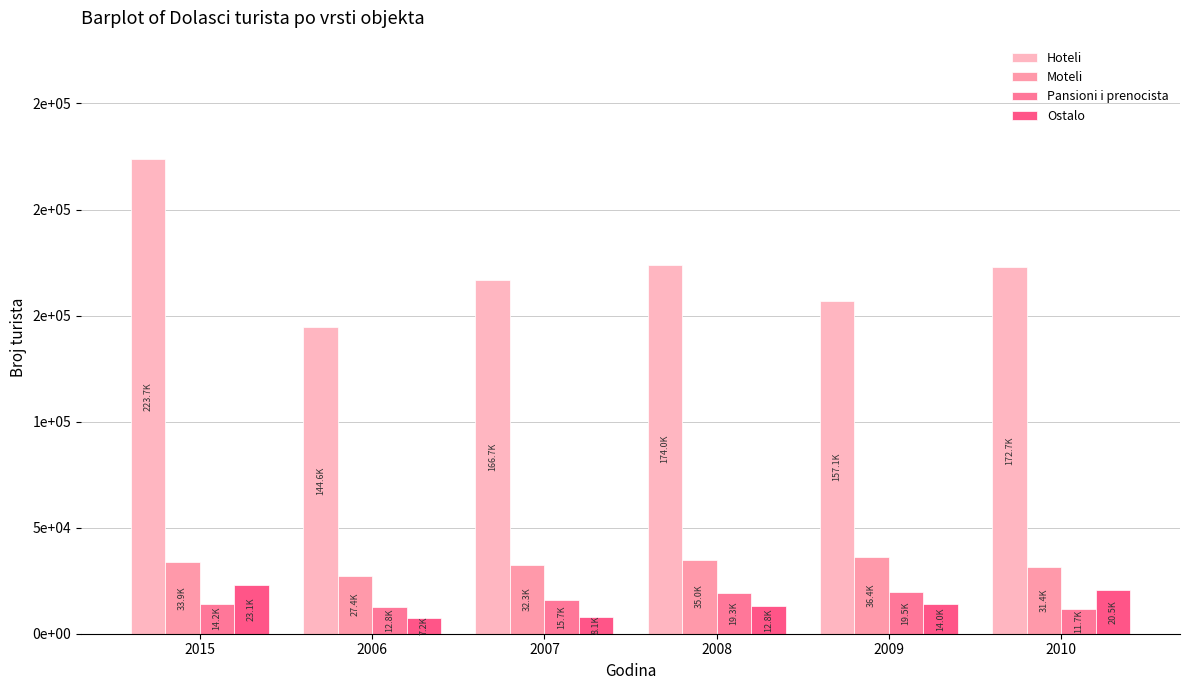

Does the chart contain stacked bars?

No